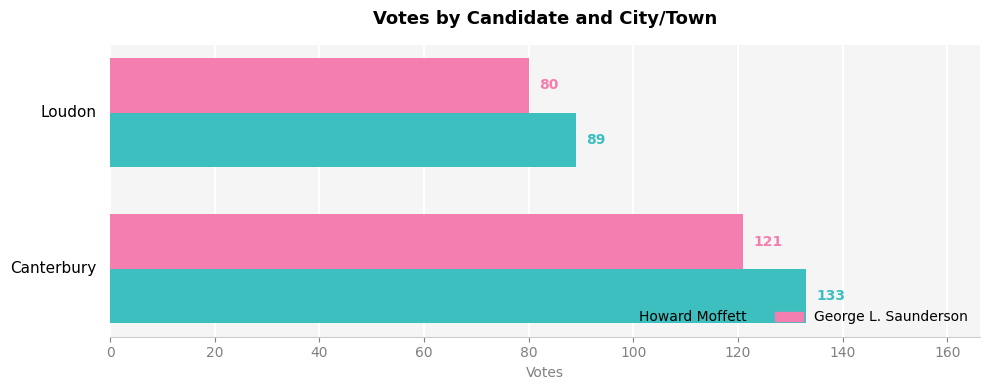

The George L. Saunderson series shows 207 at Canterbury. True or false?

False